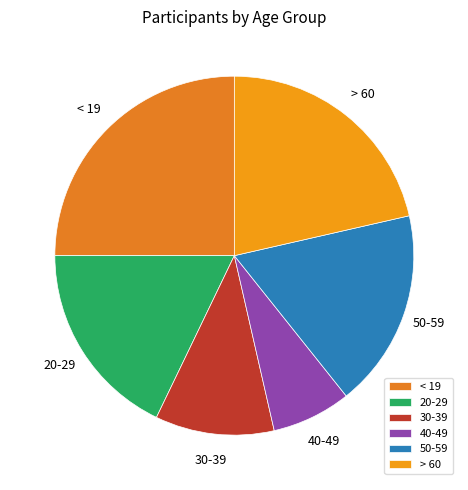

How many slices are in this pie chart?

6